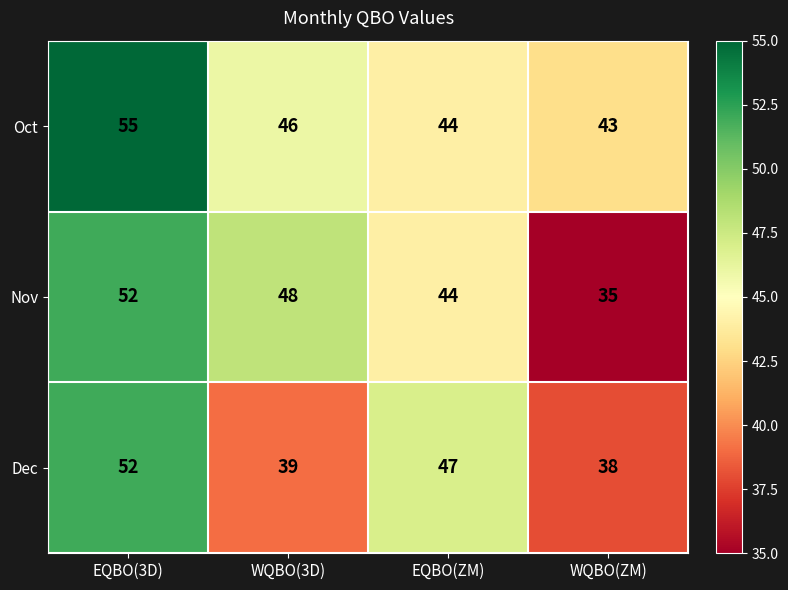

Reading left to right, transcribe all the data shown in this chart.

Oct: EQBO(3D)=55	WQBO(3D)=46	EQBO(ZM)=44	WQBO(ZM)=43
Nov: EQBO(3D)=52	WQBO(3D)=48	EQBO(ZM)=44	WQBO(ZM)=35
Dec: EQBO(3D)=52	WQBO(3D)=39	EQBO(ZM)=47	WQBO(ZM)=38